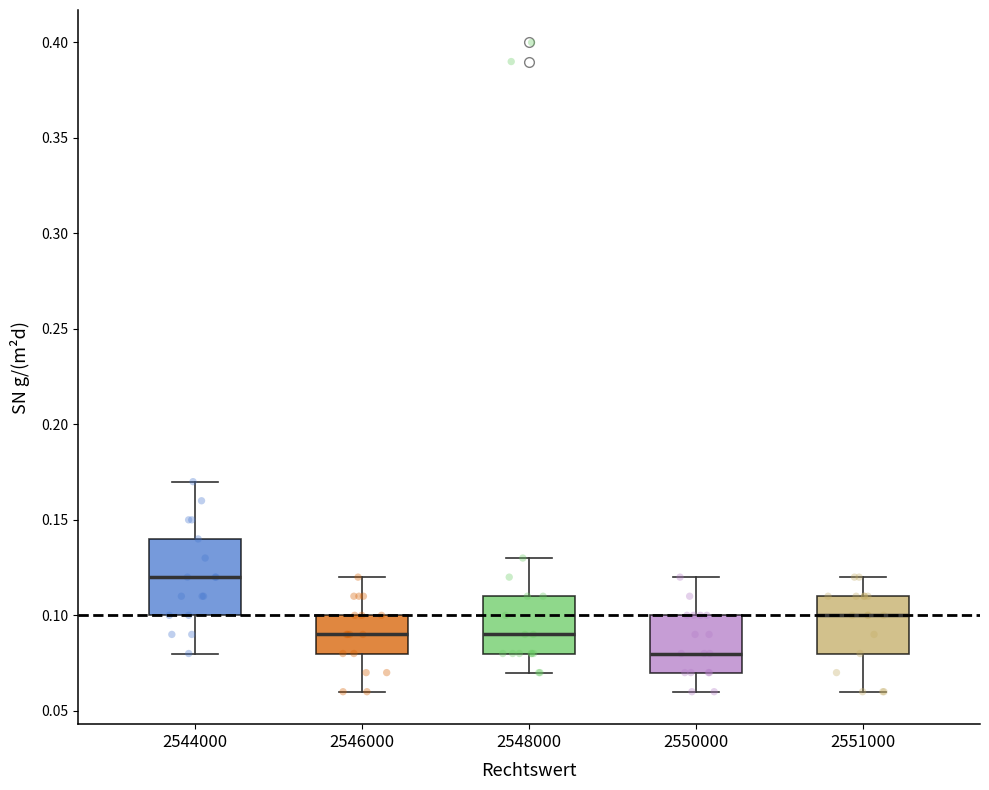

Where does the median line of the box at x = 2551000 sit on the y-axis? The values are not printed on the chart, so give them approximately, as read against the axis.

0.10